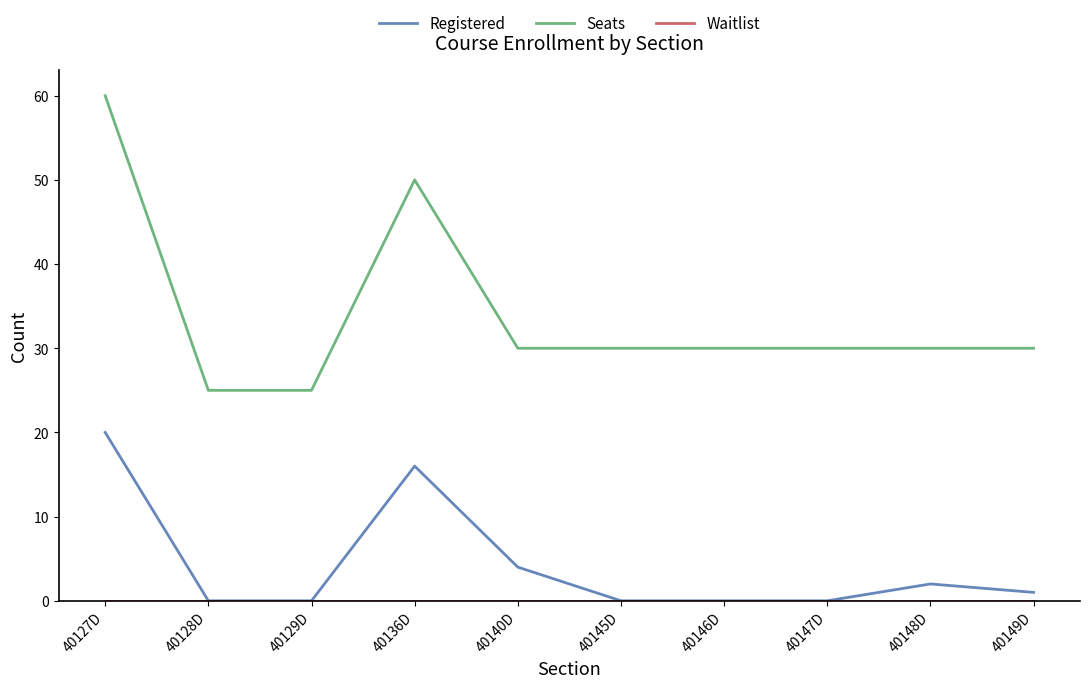

Which series has the largest total across all categories?

Seats